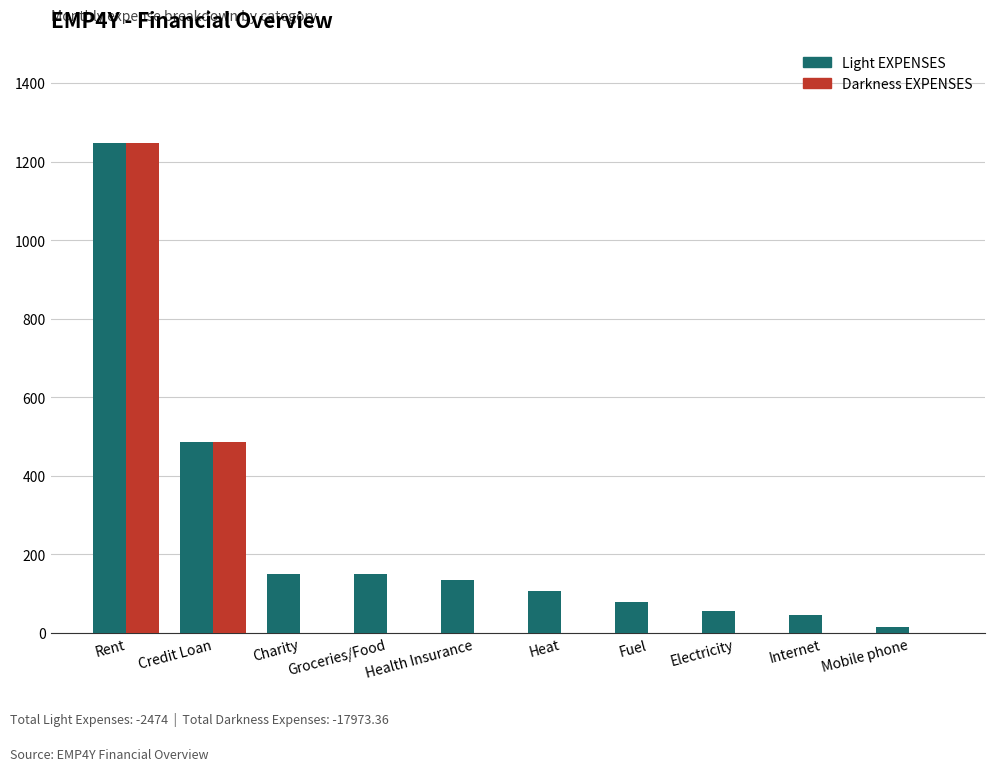

Between Rent and Groceries/Food, which series saw the biggest shift?

Darkness EXPENSES